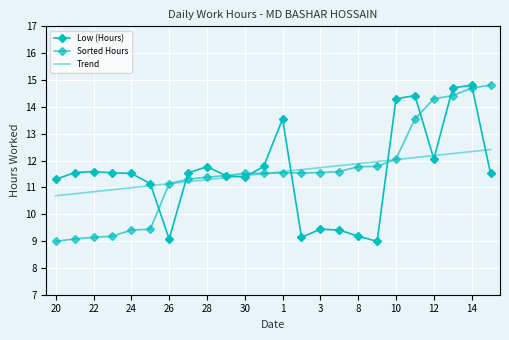

True or false: Trend has more than 0 interior local peaks.

False